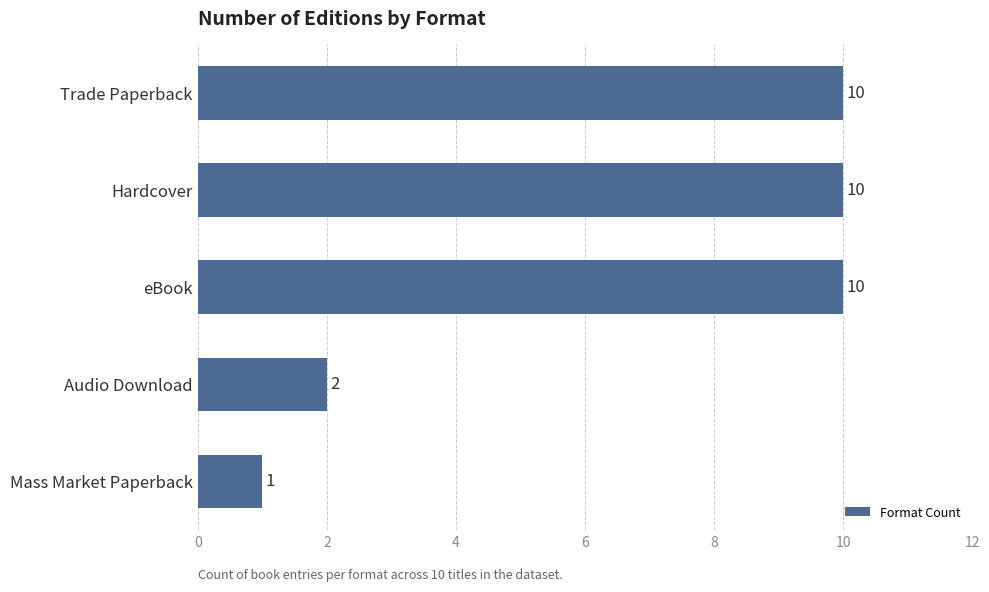

What is the approximate value at Trade Paperback?

10